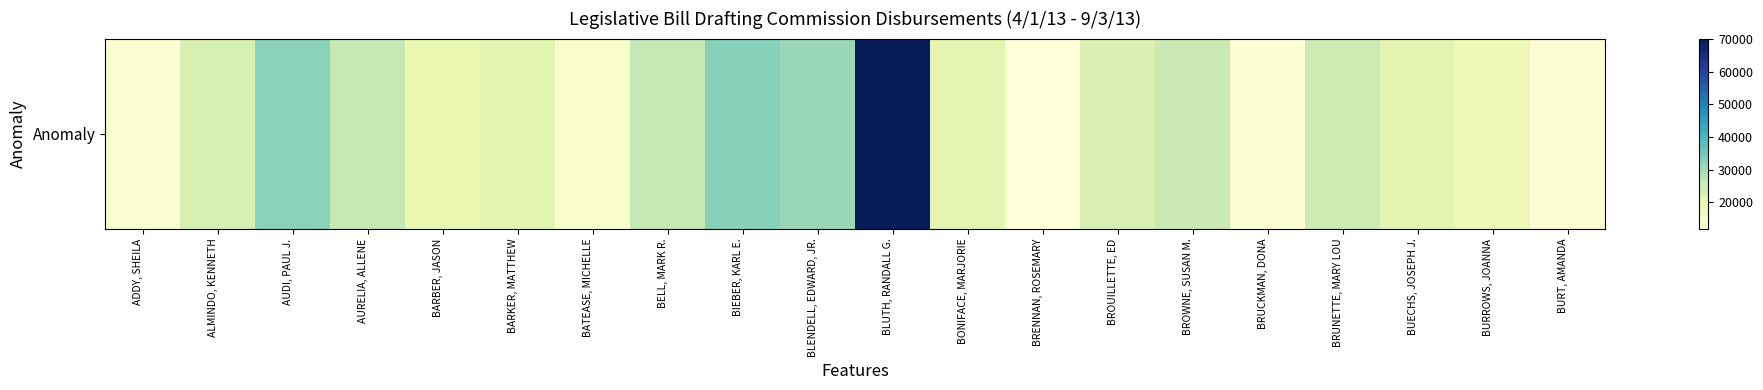

Reading left to right, list all the values displayed in this chart.

13250.1	23055.0	32633.9	26476.7	19632.3	20942.2	14352.6	26652.0	32953.6	30959.9	70135.4	20558.5	11800.0	22699.5	25643.4	12805.8	25080.5	21048.6	18082.7	13098.2